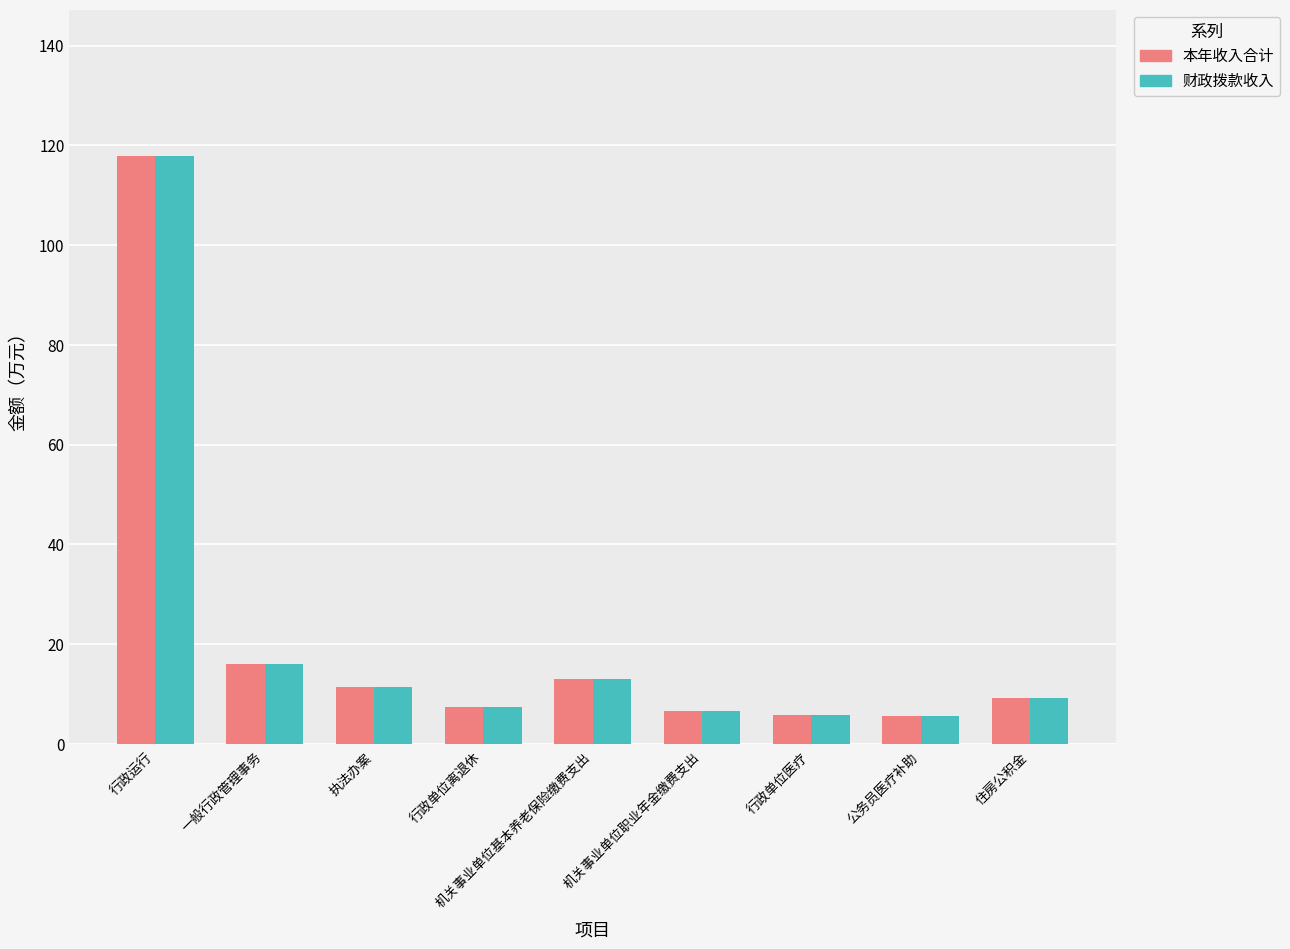

At which category is the sum across all series the highest?

行政运行